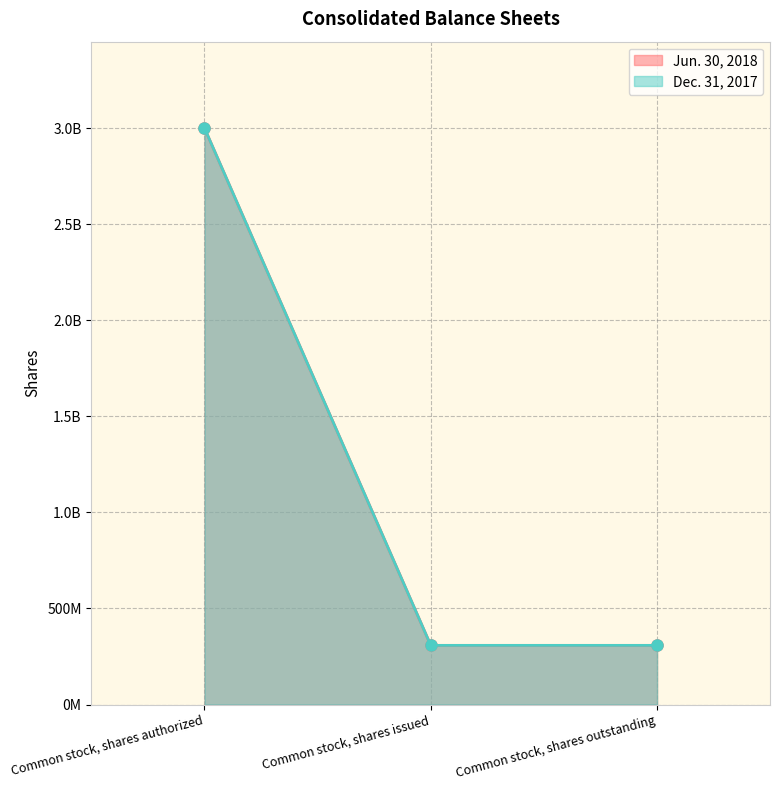

What are all the series names shown in the legend?

Jun. 30, 2018, Dec. 31, 2017